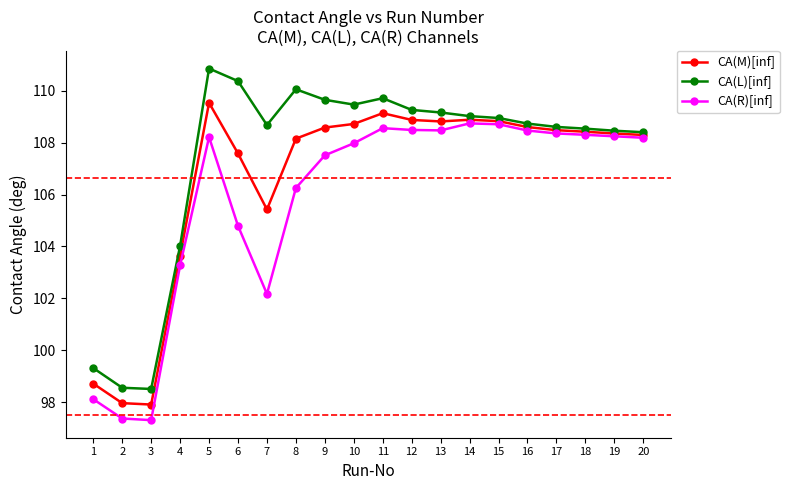

What is the average value of the CA(M)[inf] series?

106.6